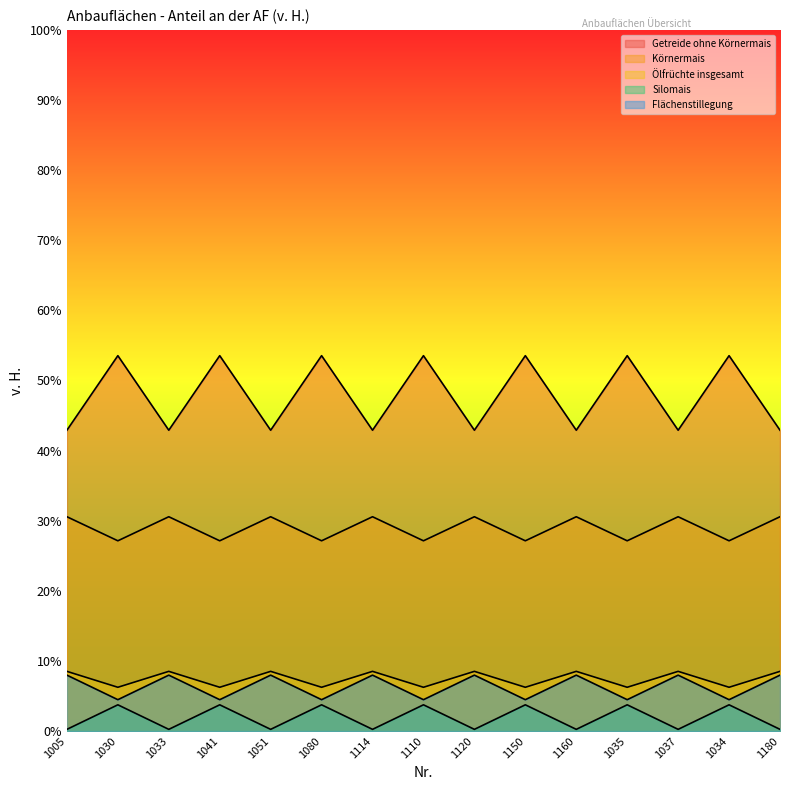

What is the label of the 6th point from the right?

1150